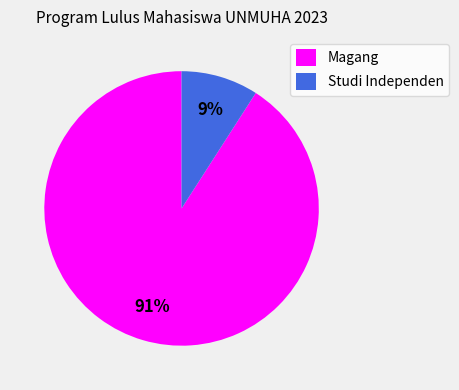

True or false: Studi Independen accounts for 9% of the total.

True